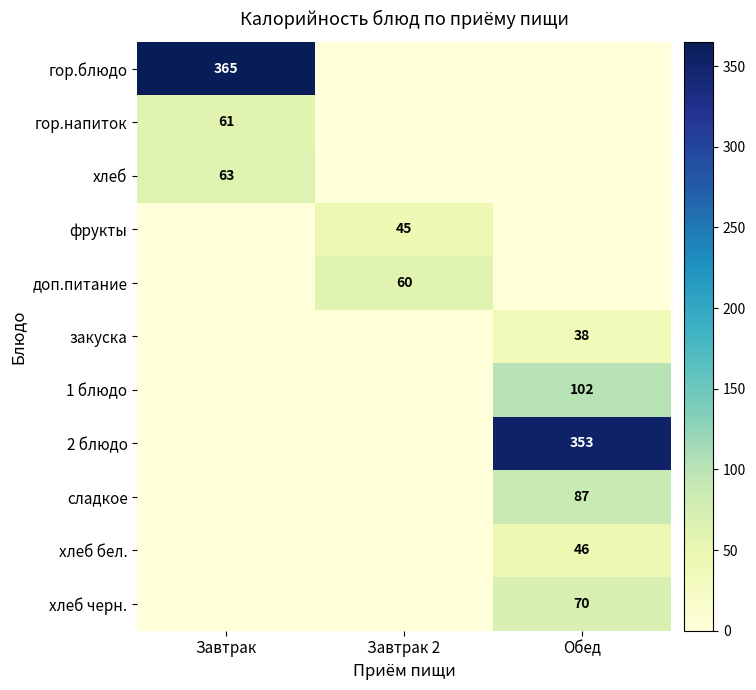

What is the maximum value shown in the chart?

365